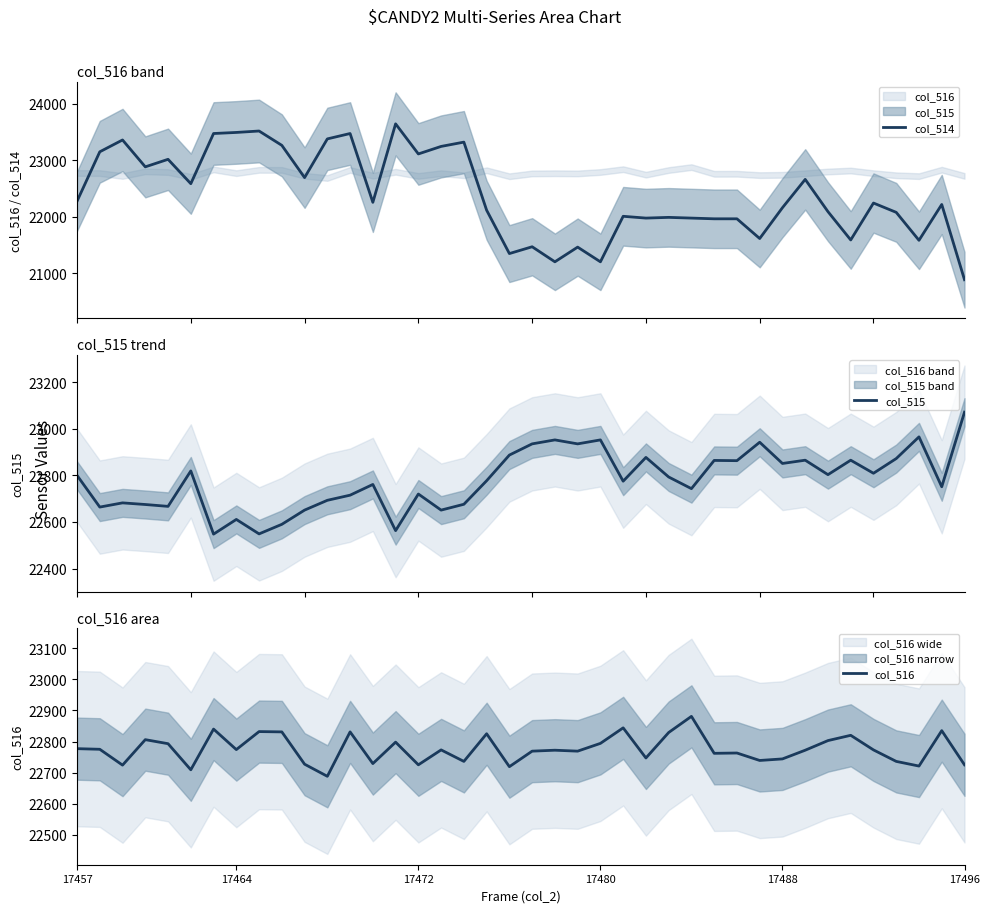

After their last crossing, which series has the higher values: col_516 or col_515?

col_515